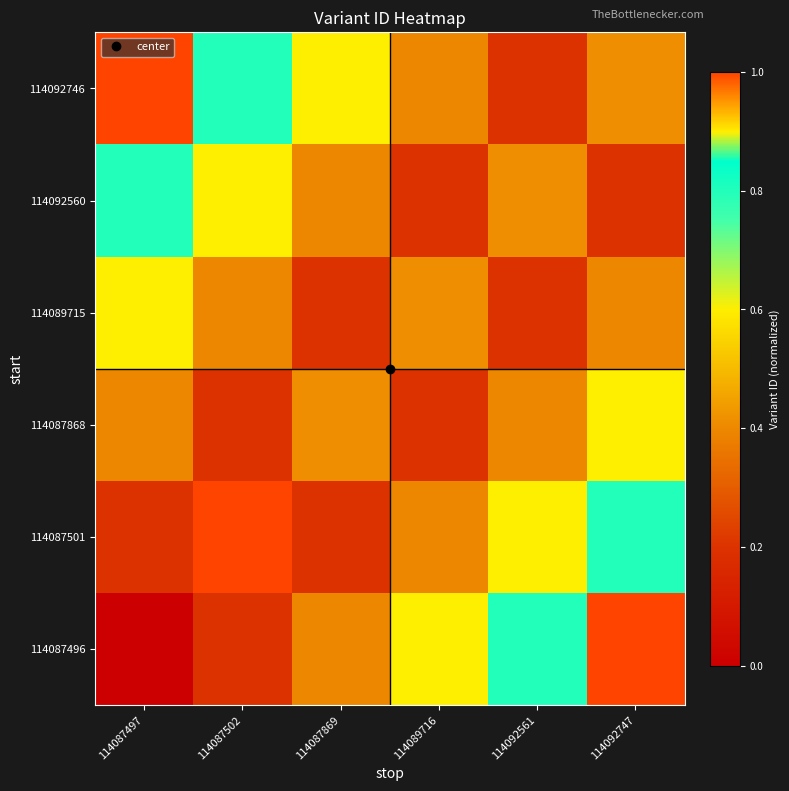

At 114087869, list the series in order from smallest to largest.

114087501, 114089715, 114087496, 114092560, 114087868, 114092746